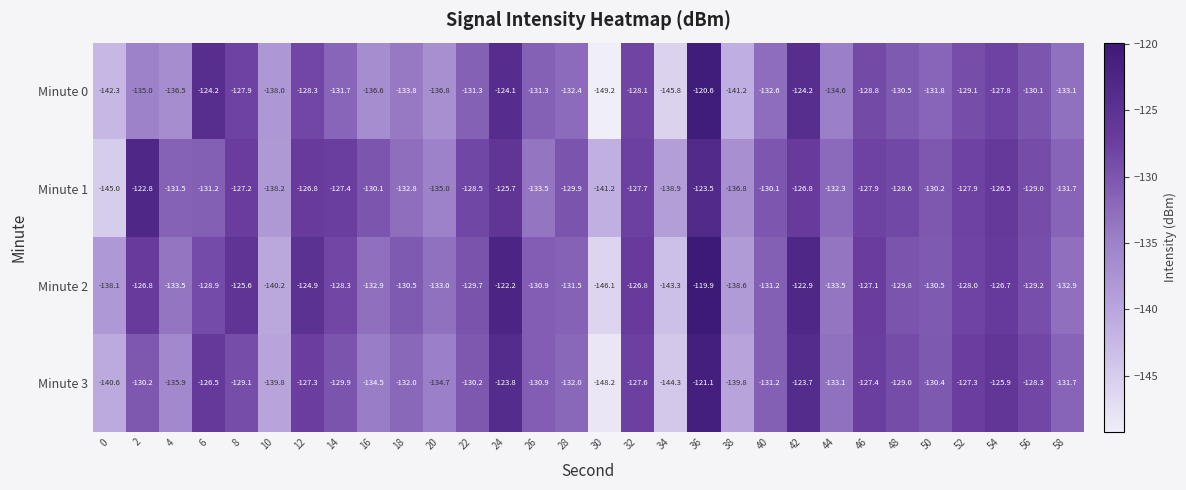

What is the difference between the maximum and second lowest values in the Minute 0 series?

25.2